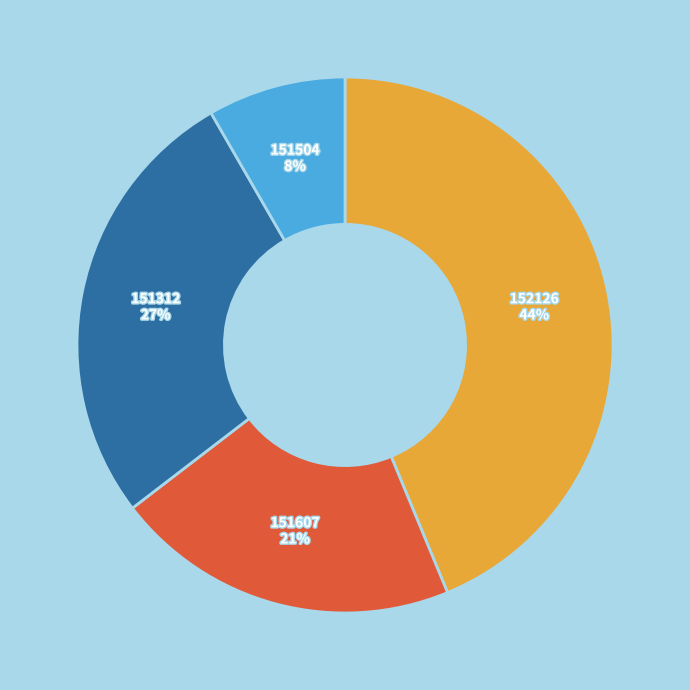

To the nearest percent, what is the average slice percentage?

25%